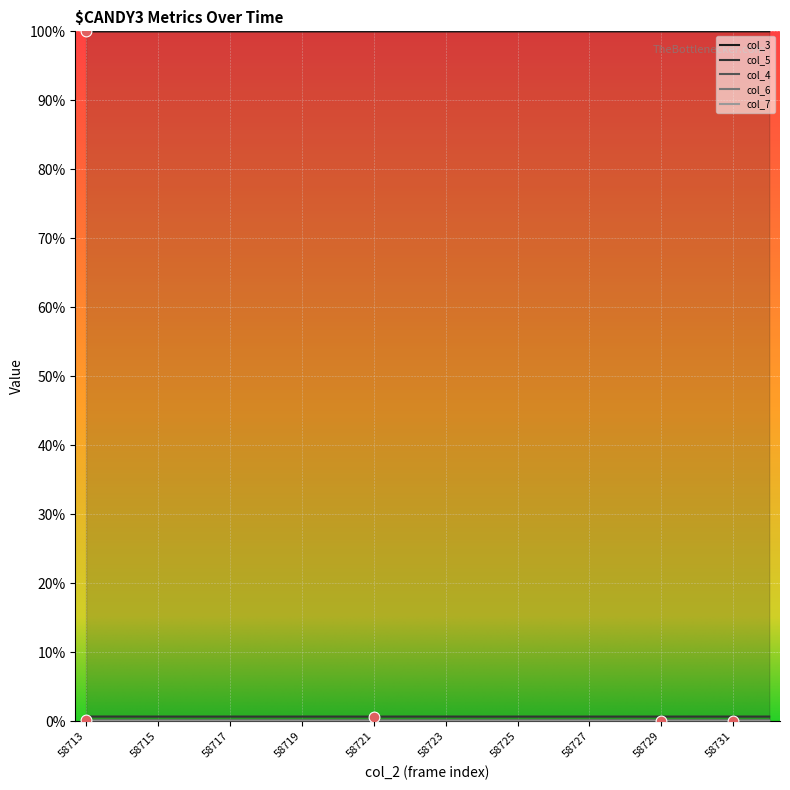

What is the total value across all series at 58718?

1.0